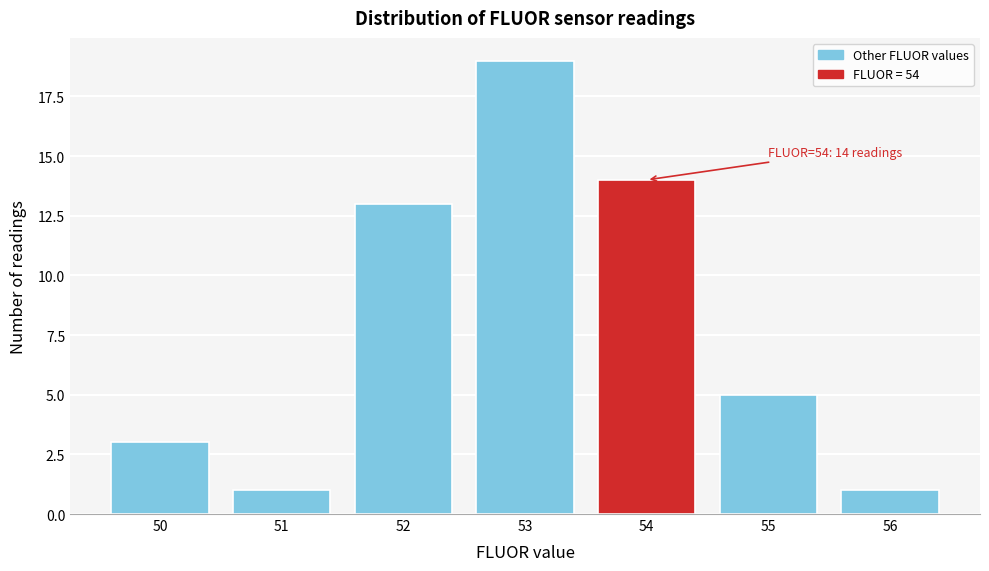

Reading left to right, transcribe all the data shown in this chart.

3	1	13	19	14	5	1